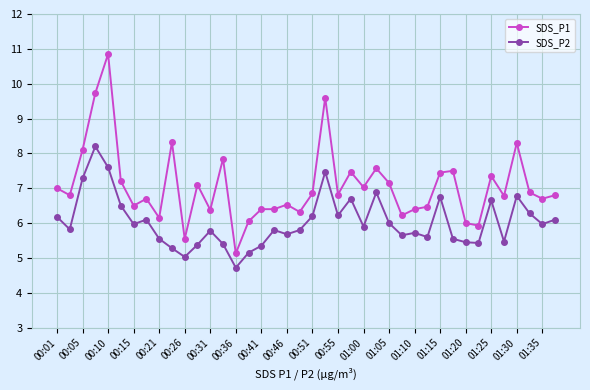

How many series are shown in this chart?

2